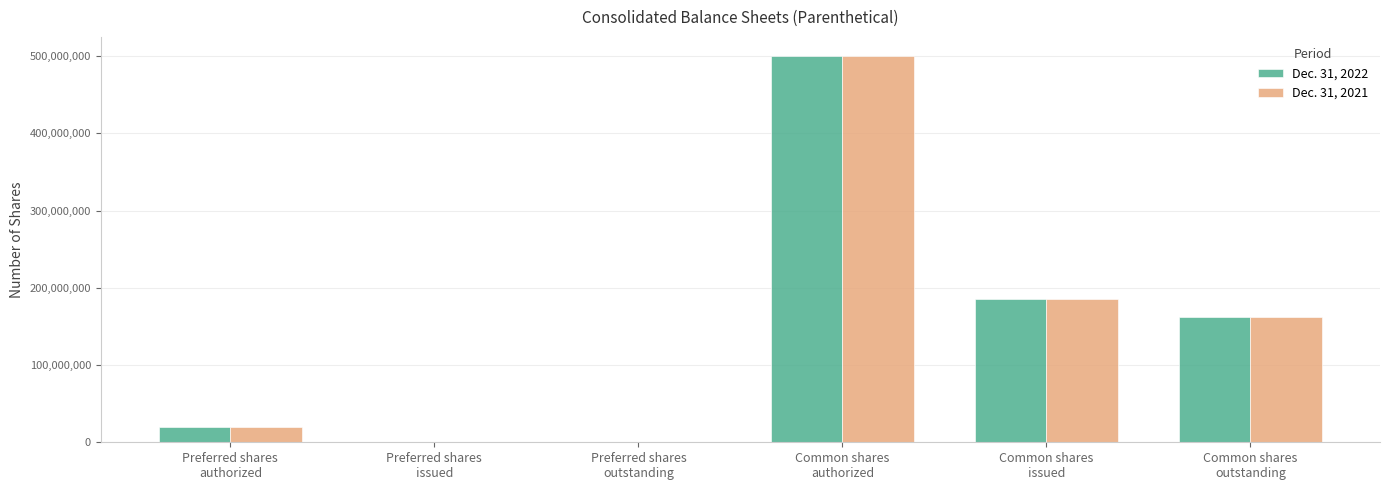

What is the maximum value shown in the chart?

500000000